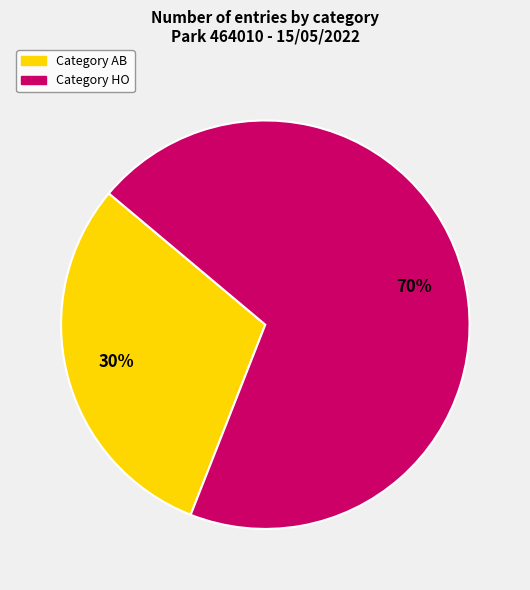

Does any single category account for the majority?

Yes